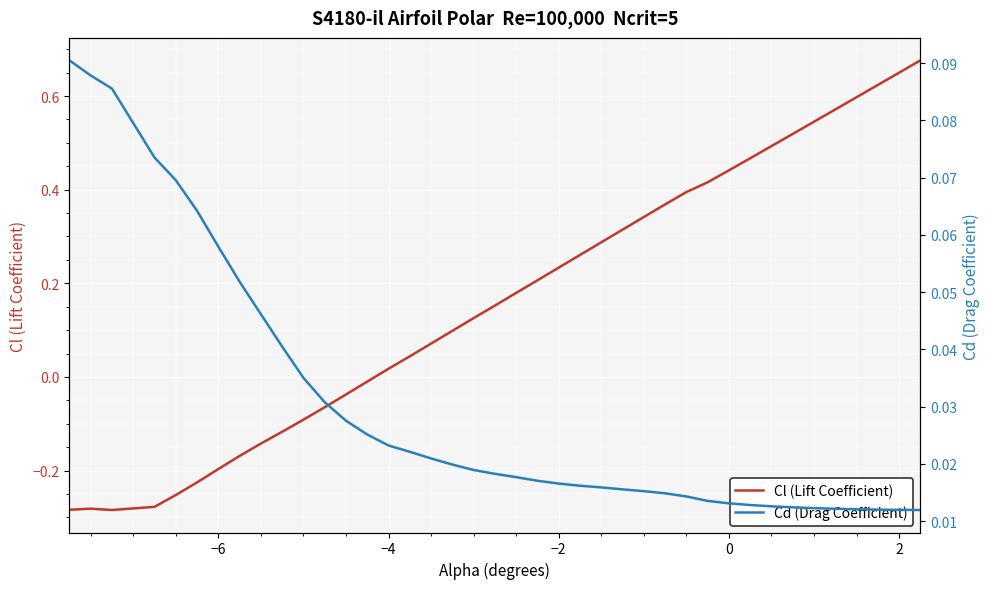

Which series has the largest range (max minus min)?

Cl (Lift Coefficient)